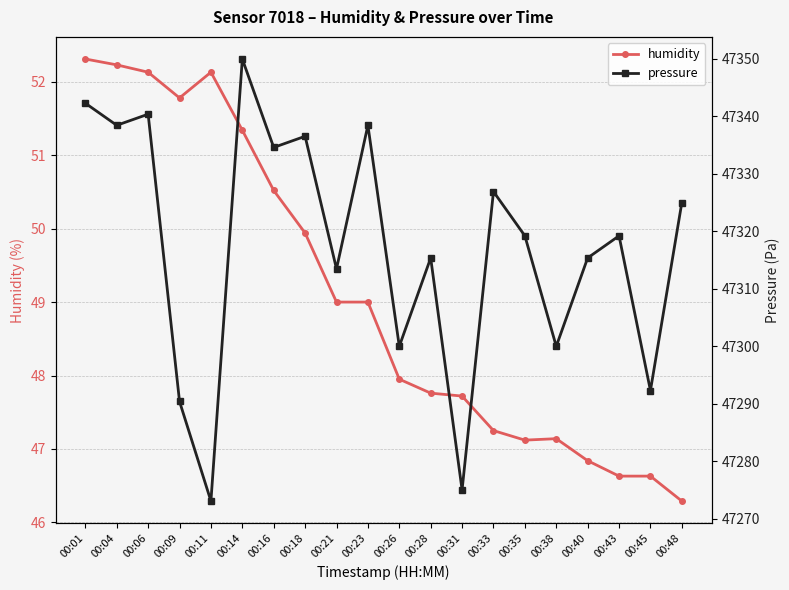

Is this an area chart (filled region under the line)?

No